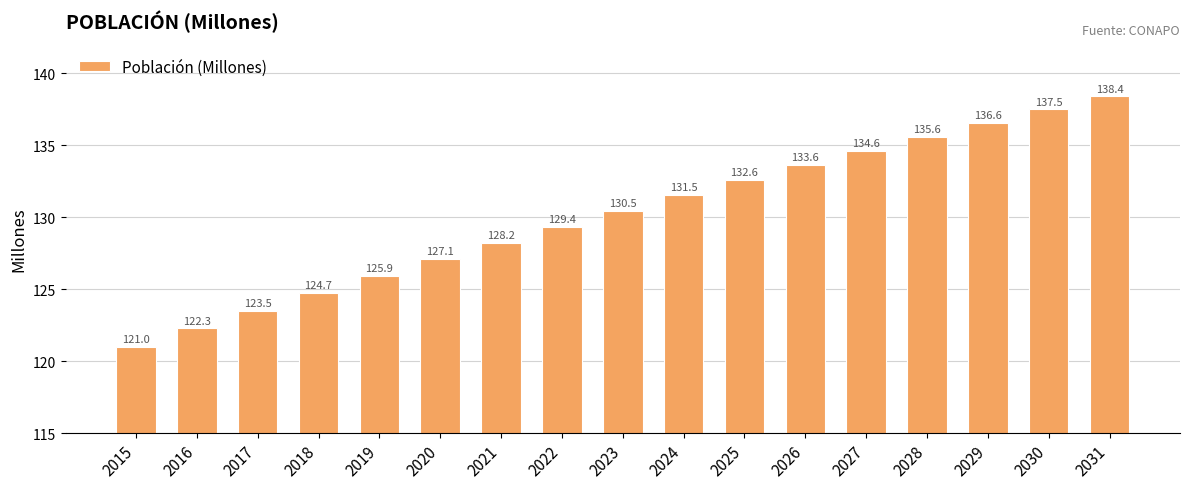

At which category does the chart reach its peak across all series?

2031